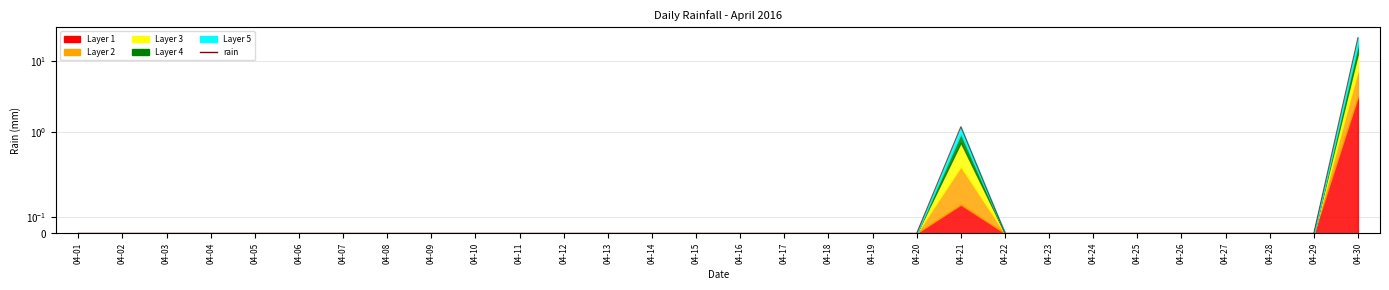

Rank the categories by value from lowest to highest.

04-01, 04-02, 04-03, 04-04, 04-05, 04-06, 04-07, 04-08, 04-09, 04-10, 04-11, 04-12, 04-13, 04-14, 04-15, 04-16, 04-17, 04-18, 04-19, 04-20, 04-22, 04-23, 04-24, 04-25, 04-26, 04-27, 04-28, 04-29, 04-21, 04-30